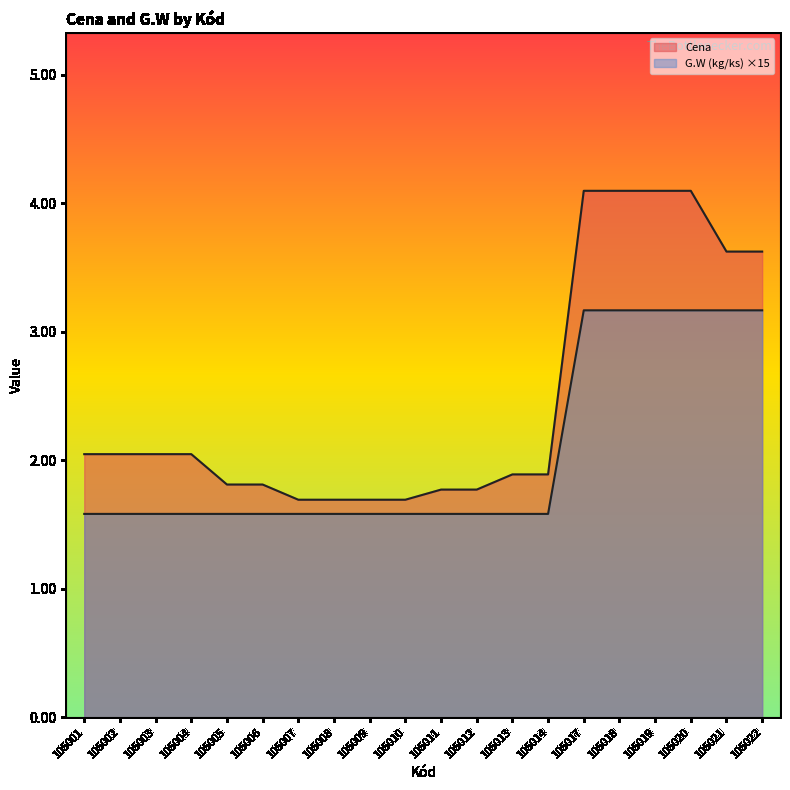

List the series in order of their overall mean, highest first.

Cena, G.W (kg/ks)